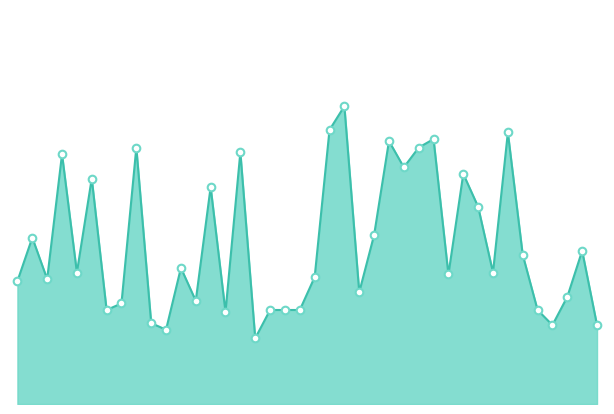

Is this an area chart (filled region under the line)?

Yes